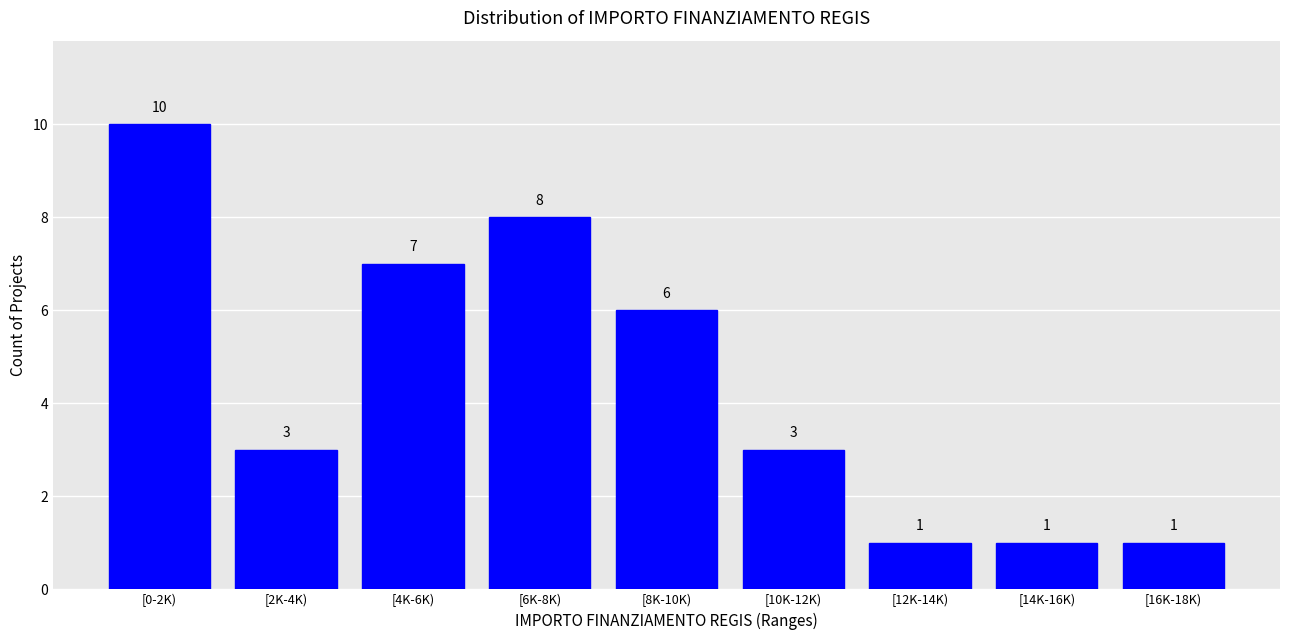

Reading right to left, transcribe all the data shown in this chart.

1	1	1	3	6	8	7	3	10